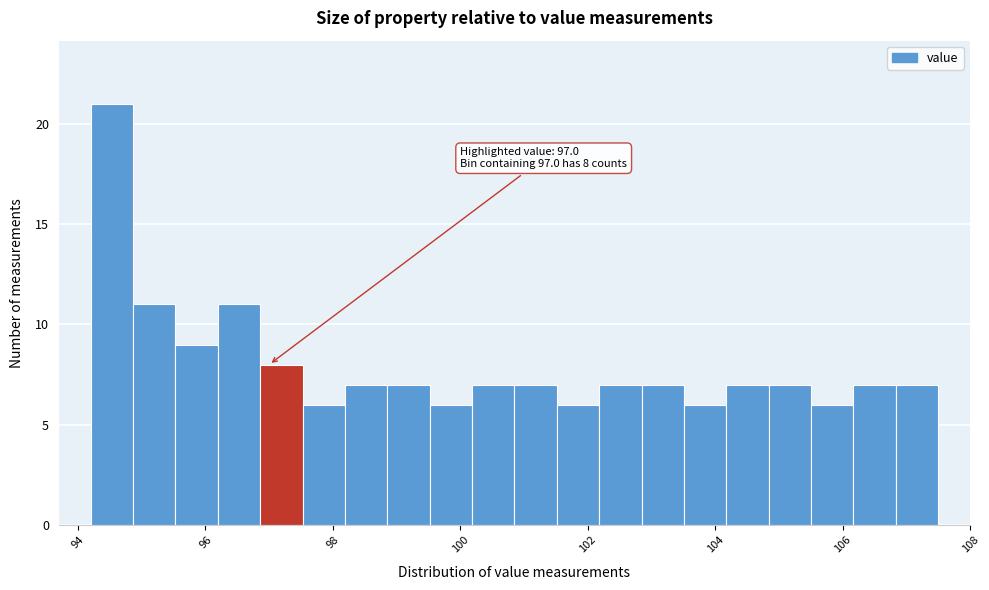

Read against the x-axis, roughly where is the centre of the tallest bar?

94.6